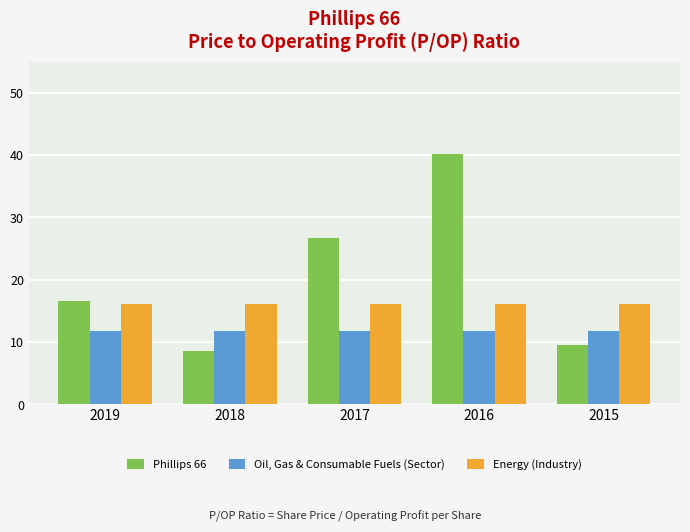

What is the value of the Energy (Industry) bar at the 2nd from the left?

16.1